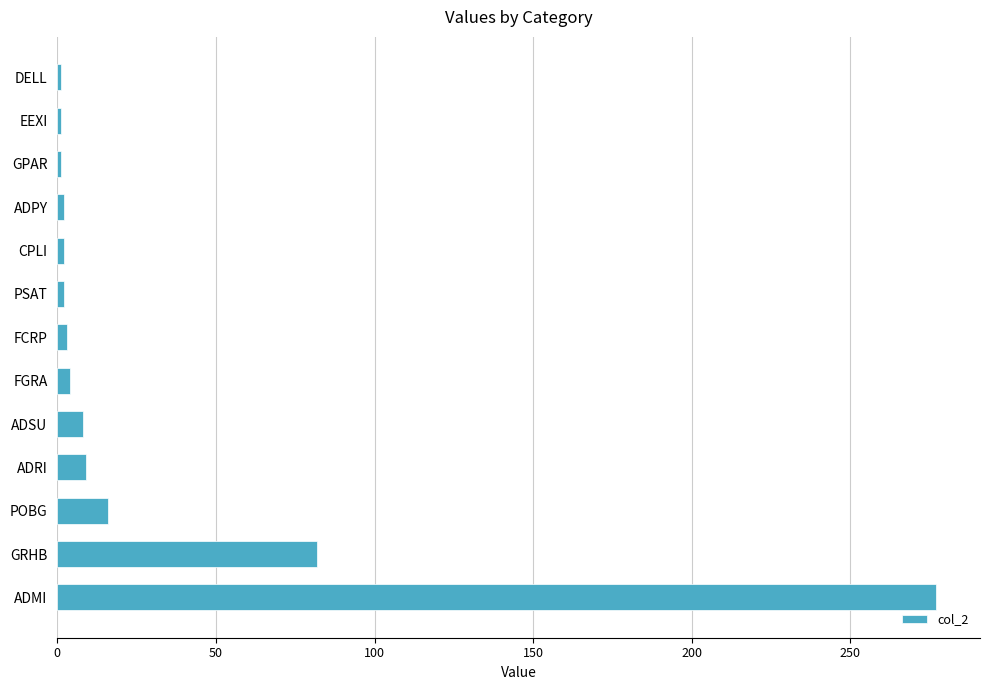

What is the greatest value displayed?

277